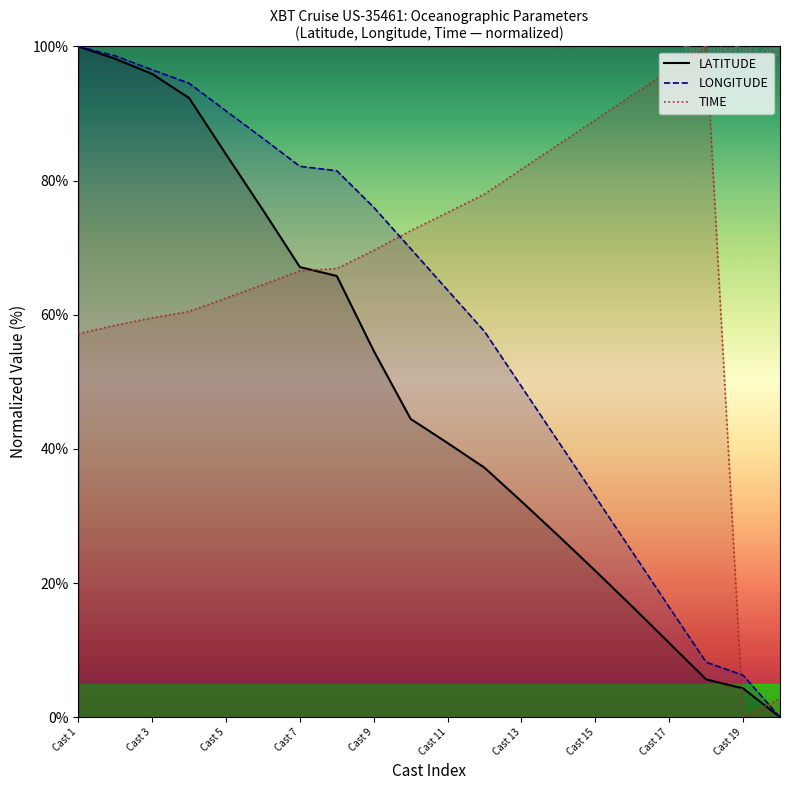

Reading right to left, what are all the values shown in this chart?

LATITUDE: 8=0.0	8=4.3	7=5.6	7=11.1	7=16.5	7=21.8	7=27.0	7=32.2	7=37.2	7=40.9	7=44.5	7=54.6	7=65.8	7=67.1	7=75.6	7=83.9	7=92.3	7=95.9	7=98.2	7=100.0
LONGITUDE: 8=0.0	8=6.3	7=8.2	7=16.4	7=24.6	7=32.9	7=41.1	7=49.3	7=57.5	7=63.7	7=69.9	7=76.0	7=81.5	7=82.1	7=86.3	7=90.4	7=94.5	7=96.5	7=98.6	7=100.0
TIME: 8=2.8	8=0.0	7=100.0	7=96.4	7=92.7	7=89.0	7=85.4	7=81.7	7=78.0	7=75.2	7=72.5	7=69.6	7=66.9	7=66.6	7=64.5	7=62.5	7=60.5	7=59.5	7=58.4	7=57.2